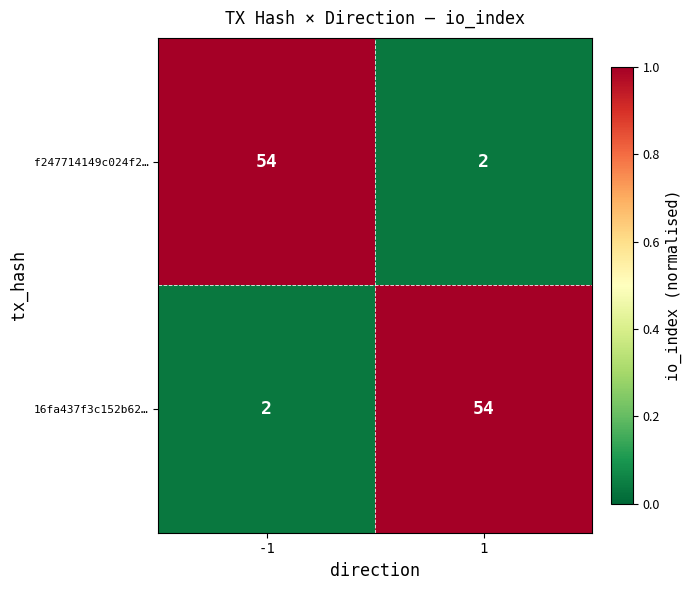

At -1, list the series in order from smallest to largest.

16fa437f3c152b62…, f247714149c024f2…